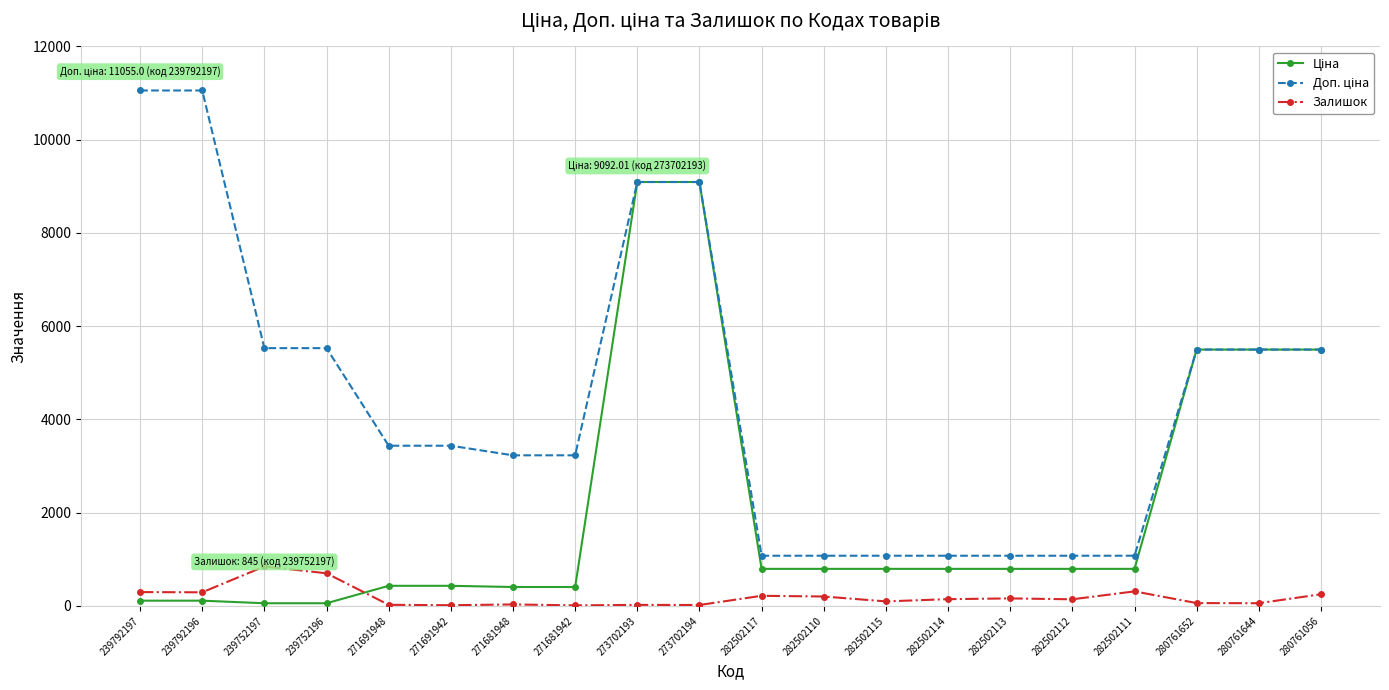

What is the label of the 11th point from the right?

273702194